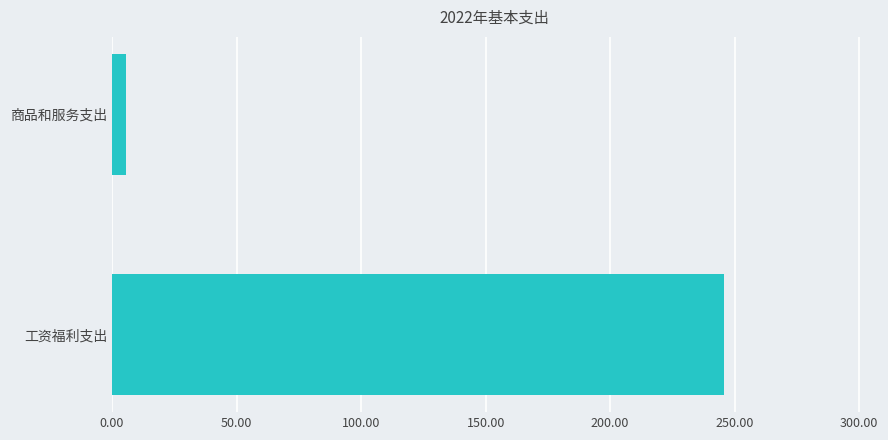

What is the average value?

125.7